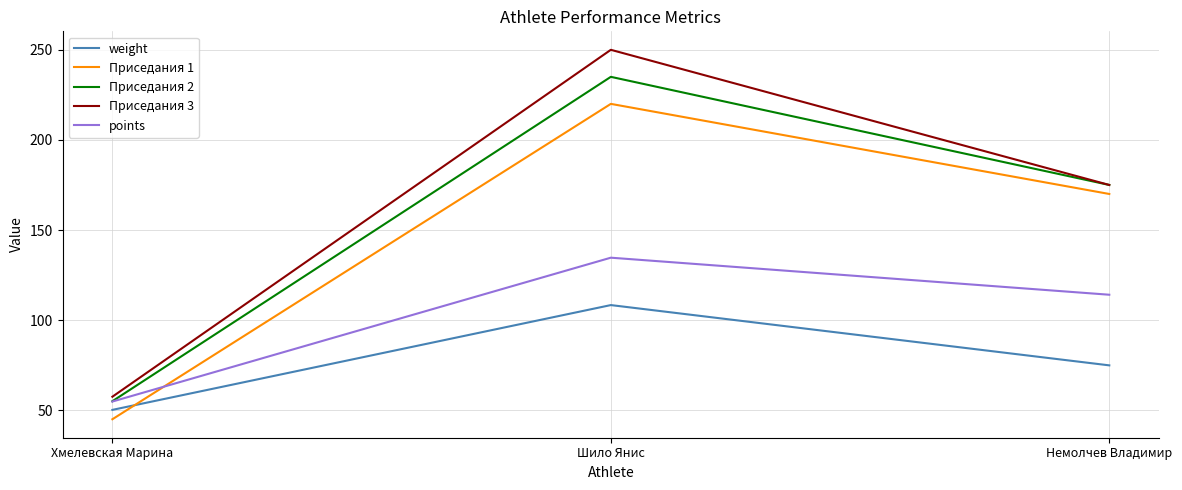

True or false: Приседания 2 has a value of 175.0 at Немолчев Владимир.

True